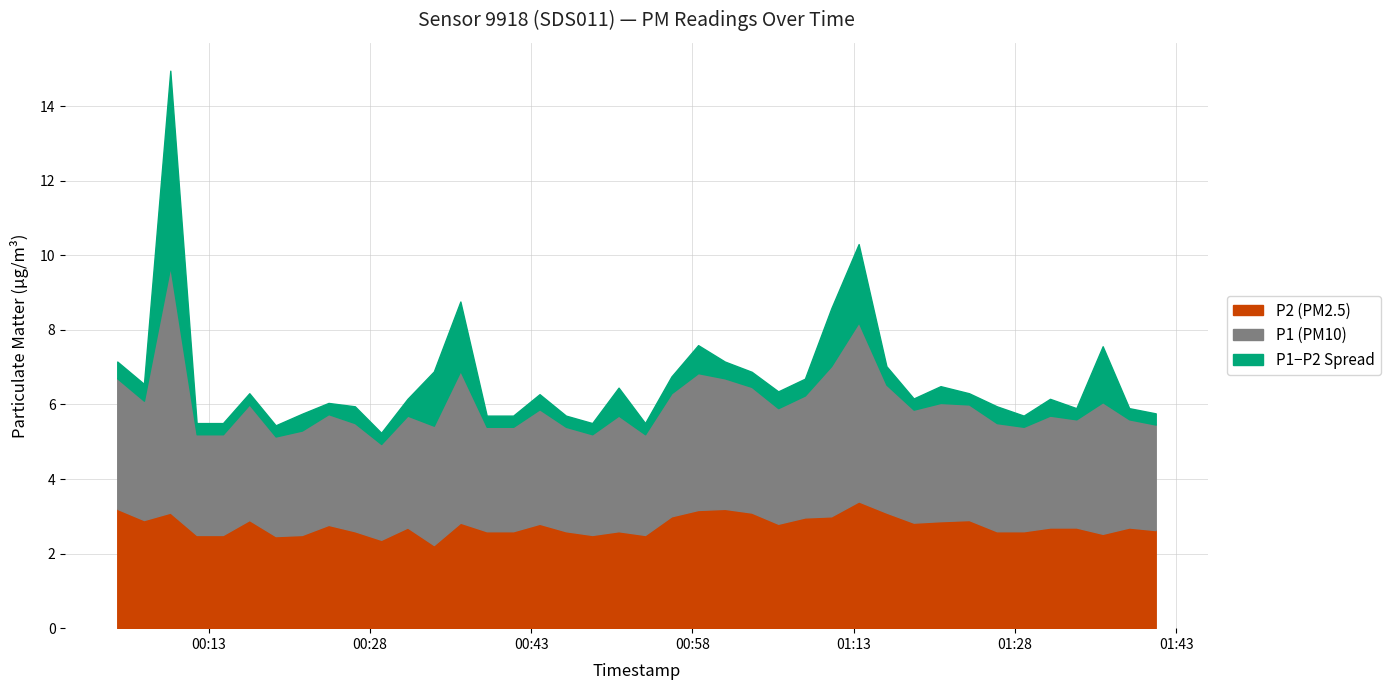

The P2 series shows 3.2 at 22. True or false?

True